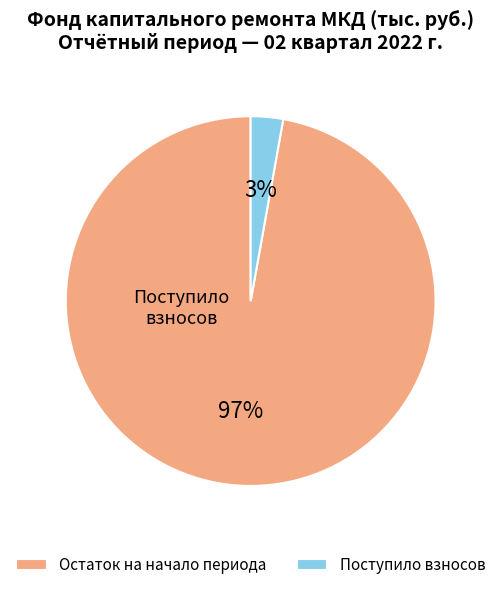

Which slice is the largest?

Остаток на начало периода